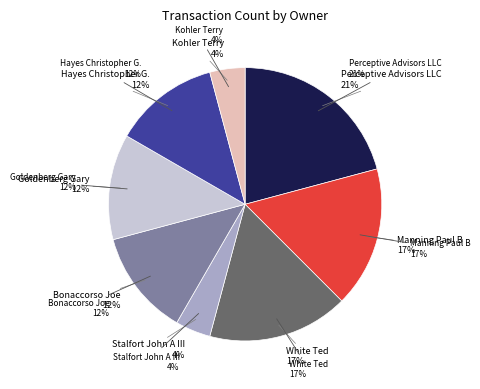

How many slices are in this pie chart?

8